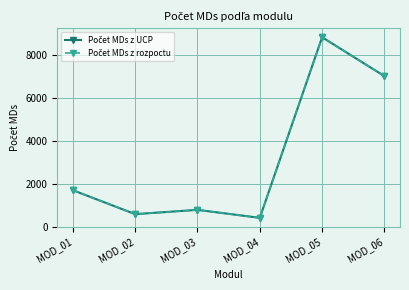

What is the total value across all series at MOD_01?

3382.1